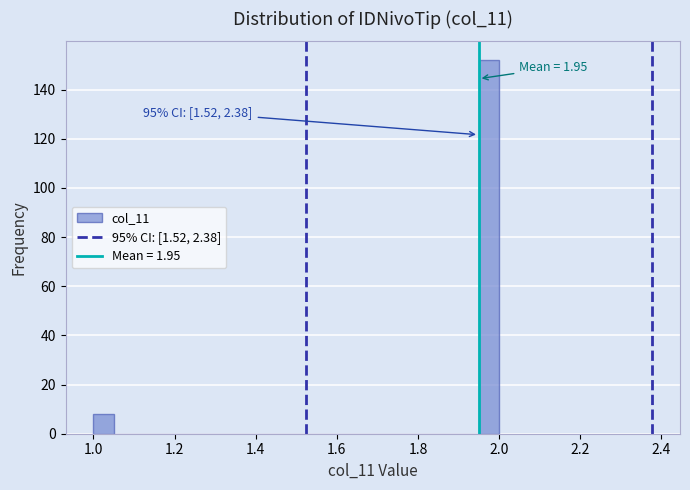

Read against the x-axis, roughly where is the centre of the tallest bar?

1.98